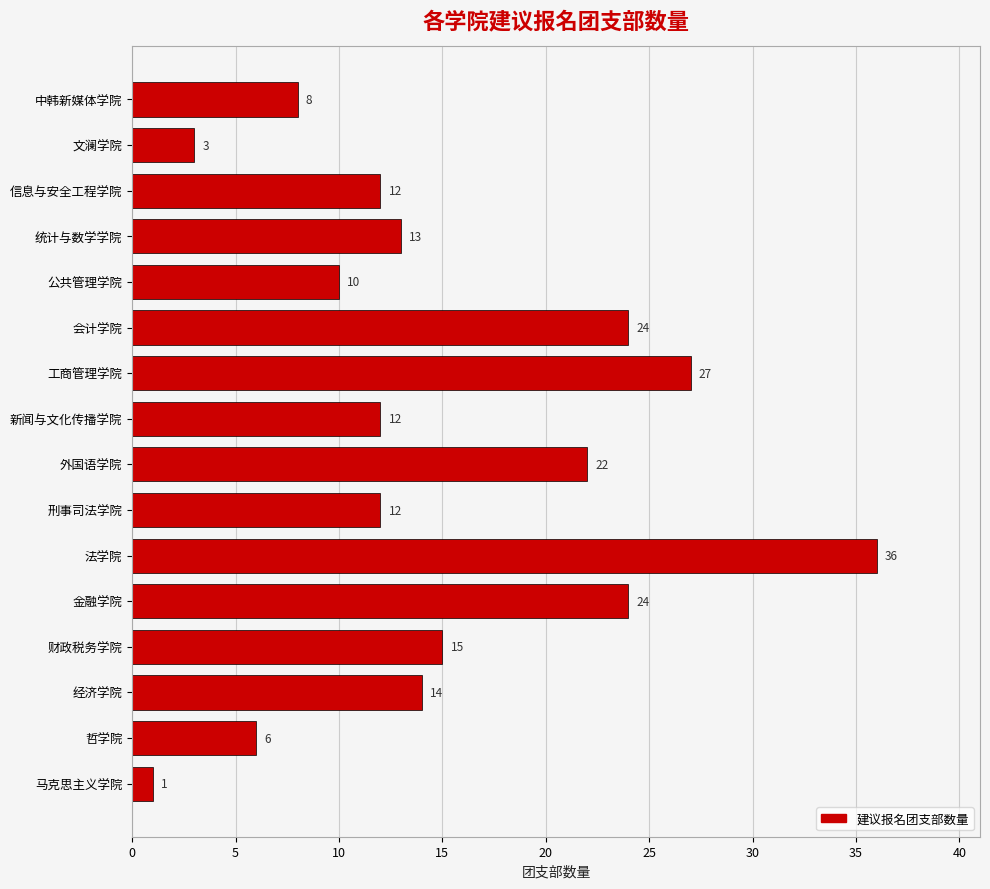

What is the change in value from 金融学院 to 法学院?

+12